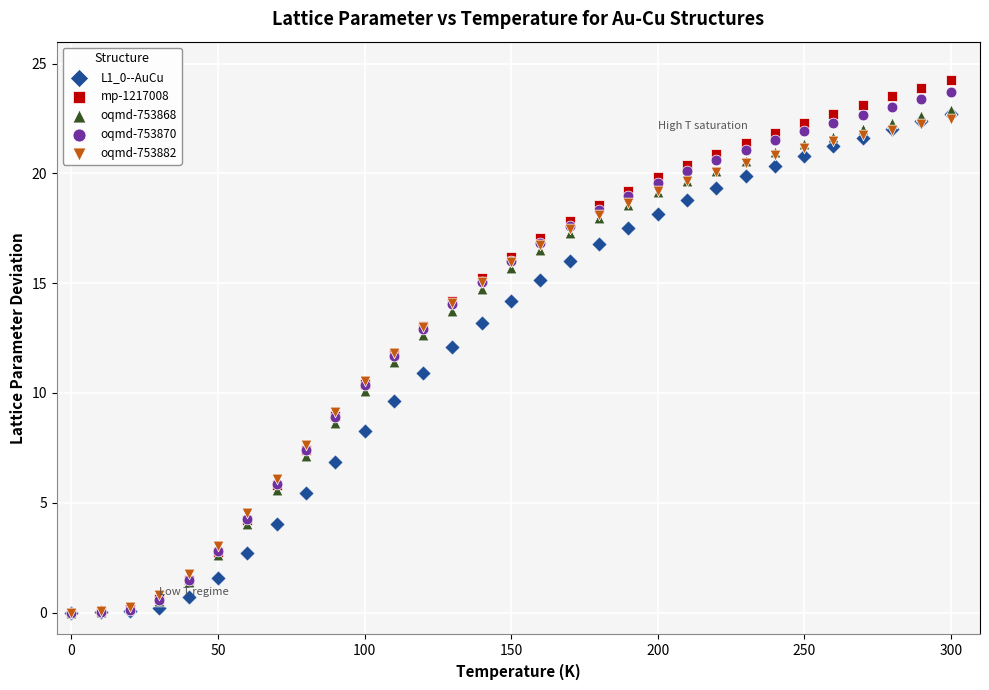

Which series has the widest spread of Y values?

mp-1217008